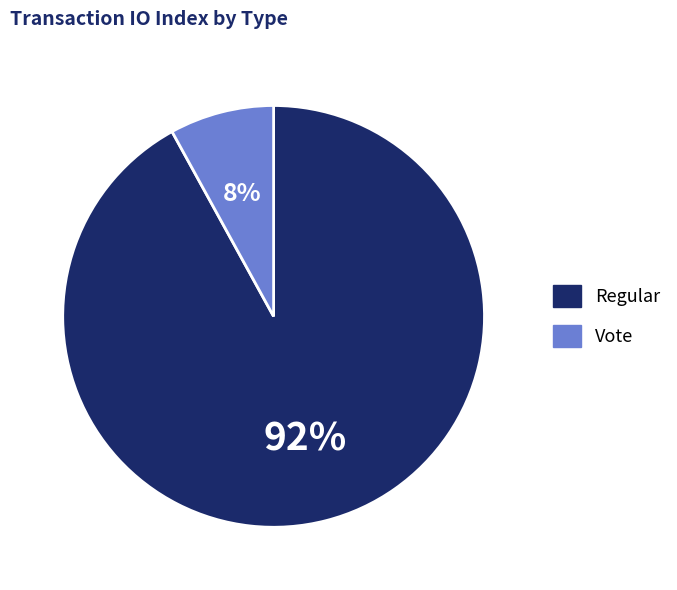

Approximately how many times larger is the value at Vote compared to Regular?

0.1